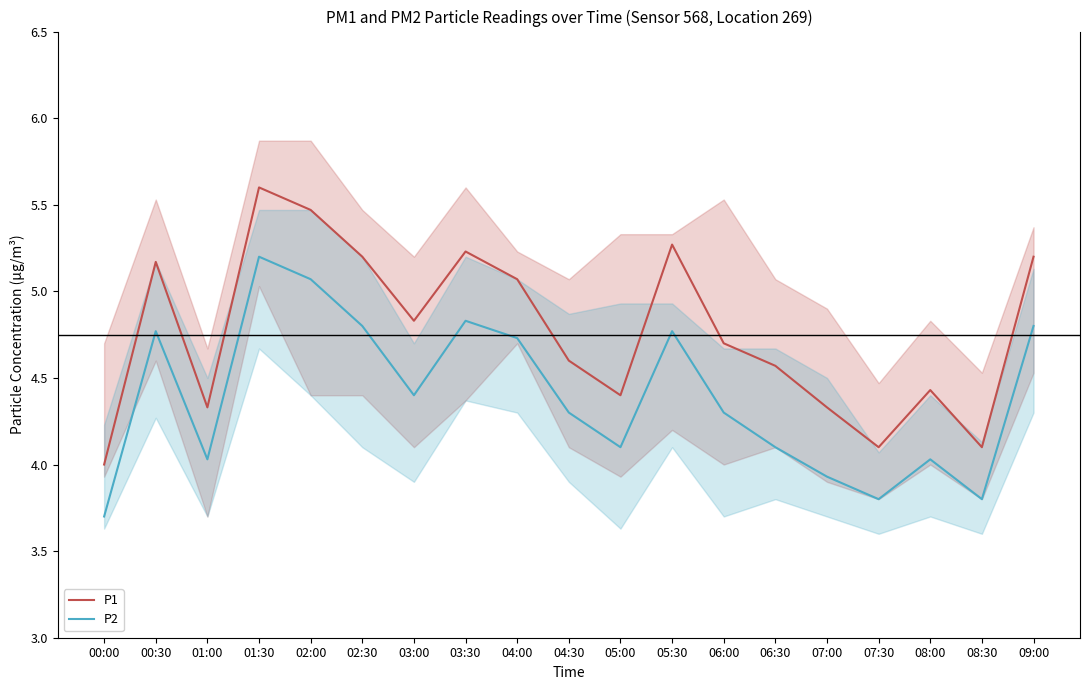

List the labels in order of P2 value, smallest first.

00:00, 07:30, 08:30, 07:00, 01:00, 08:00, 05:00, 06:30, 04:30, 06:00, 03:00, 04:00, 00:30, 05:30, 02:30, 09:00, 03:30, 02:00, 01:30